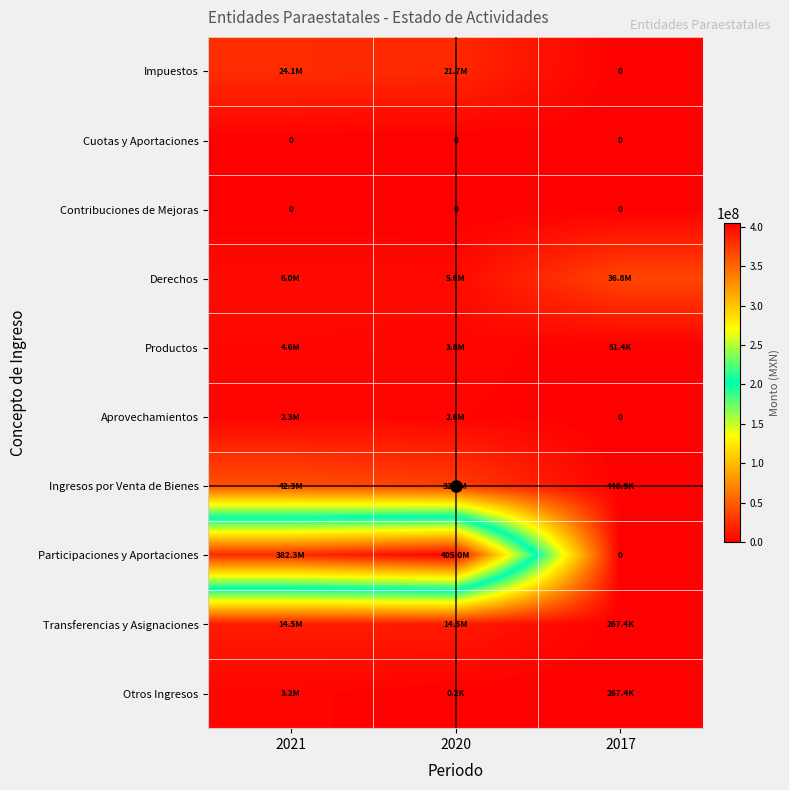

Rank the series by their maximum value, from highest to lowest.

Participaciones y Aportaciones, Ingresos por Venta de Bienes, Derechos, Impuestos, Transferencias y Asignaciones, Productos, Otros Ingresos, Aprovechamientos, Cuotas y Aportaciones, Contribuciones de Mejoras